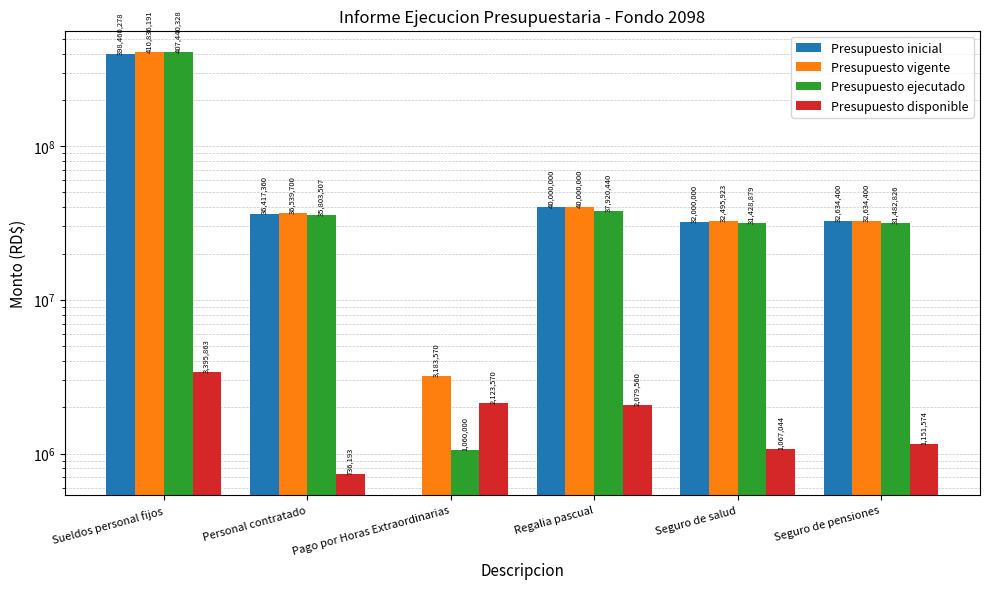

What is the maximum value for Presupuesto inicial?

398460278.0